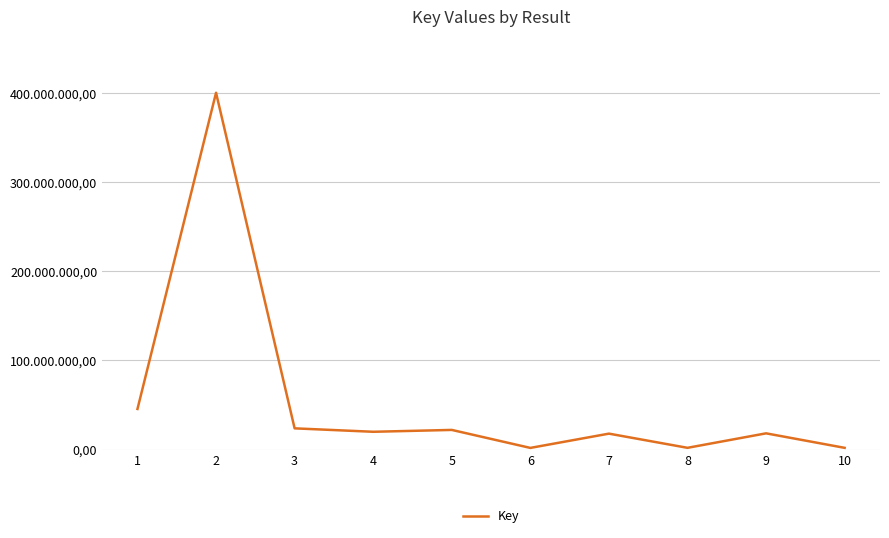

Reading left to right, what are all the values shown in this chart?

45484329	400094893	23742623	19893635	21977359	1804618	17806308	1904779	18145886	1882691